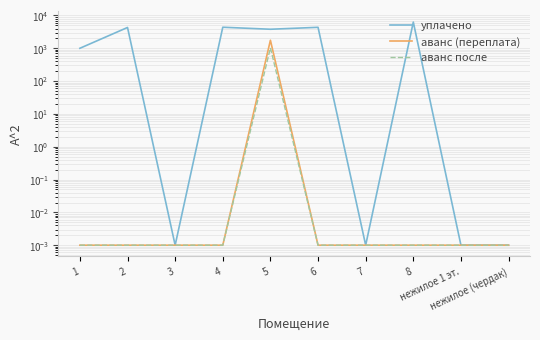

True or false: аванс после has more than 1 interior local peaks.

False